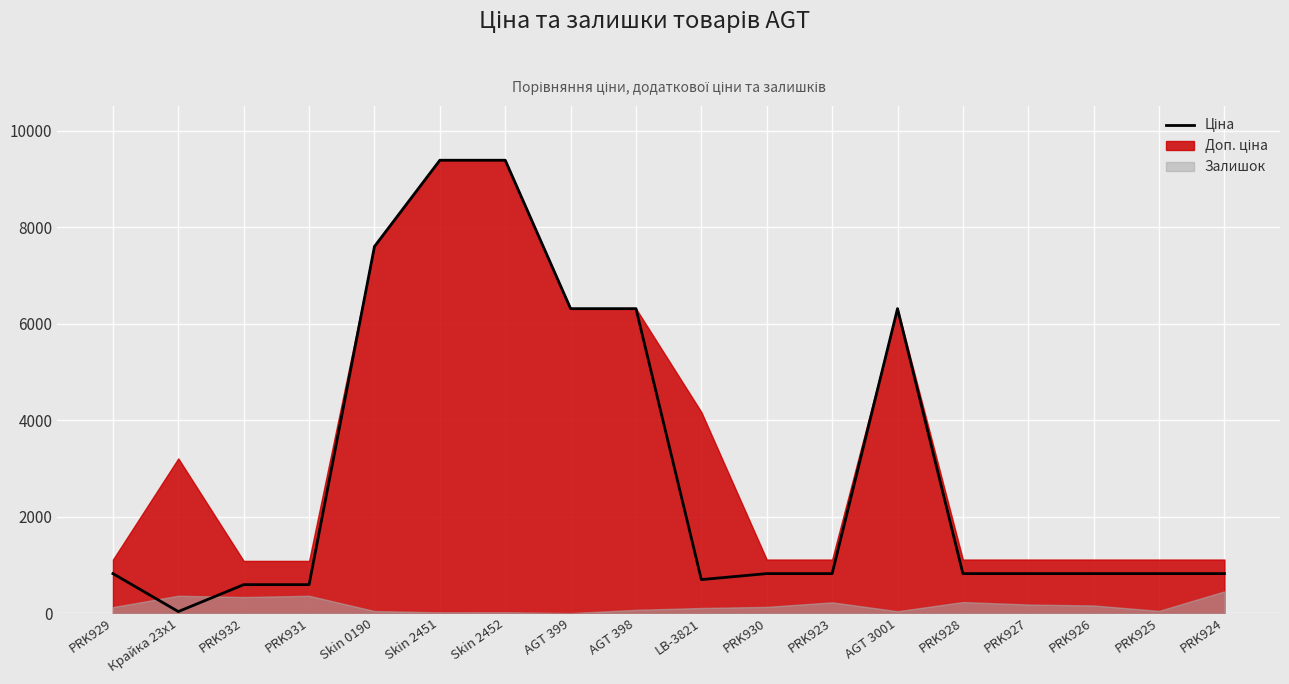

The value at Skin 2452 is 16442.0. True or false?

False